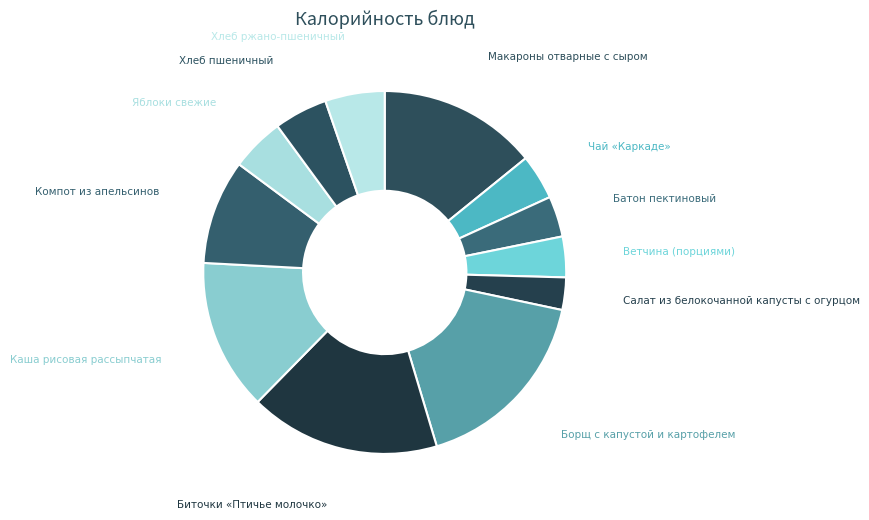

Which slice is the smallest?

Салат из белокочанной капусты с огурцом